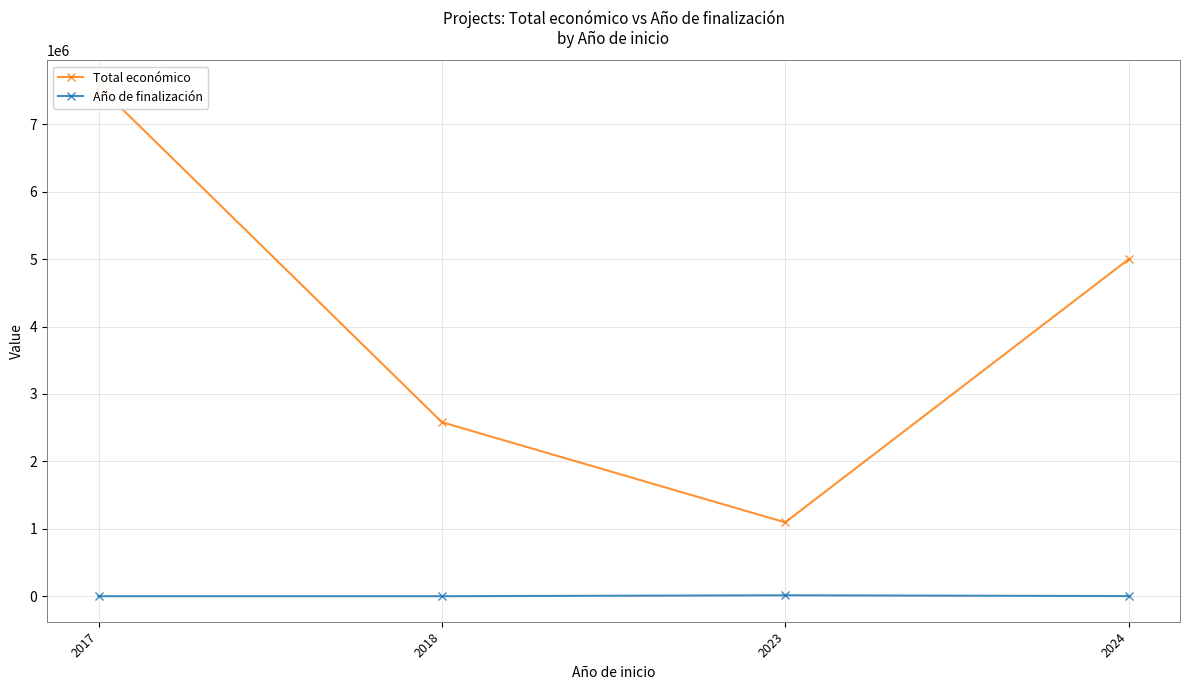

Is it true that Año de finalización equals 0 at 2017?

True